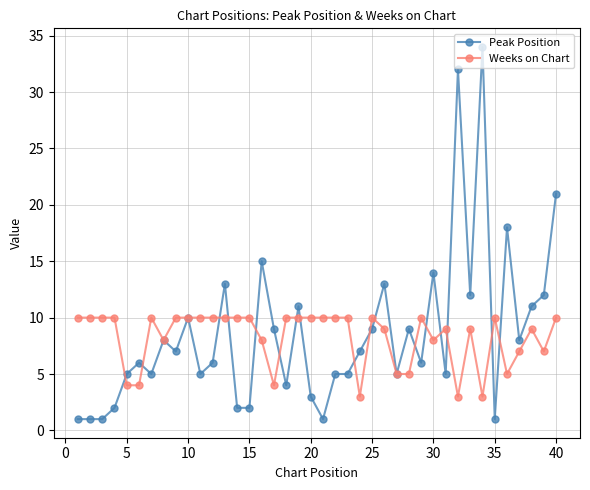

How many series are shown in this chart?

2